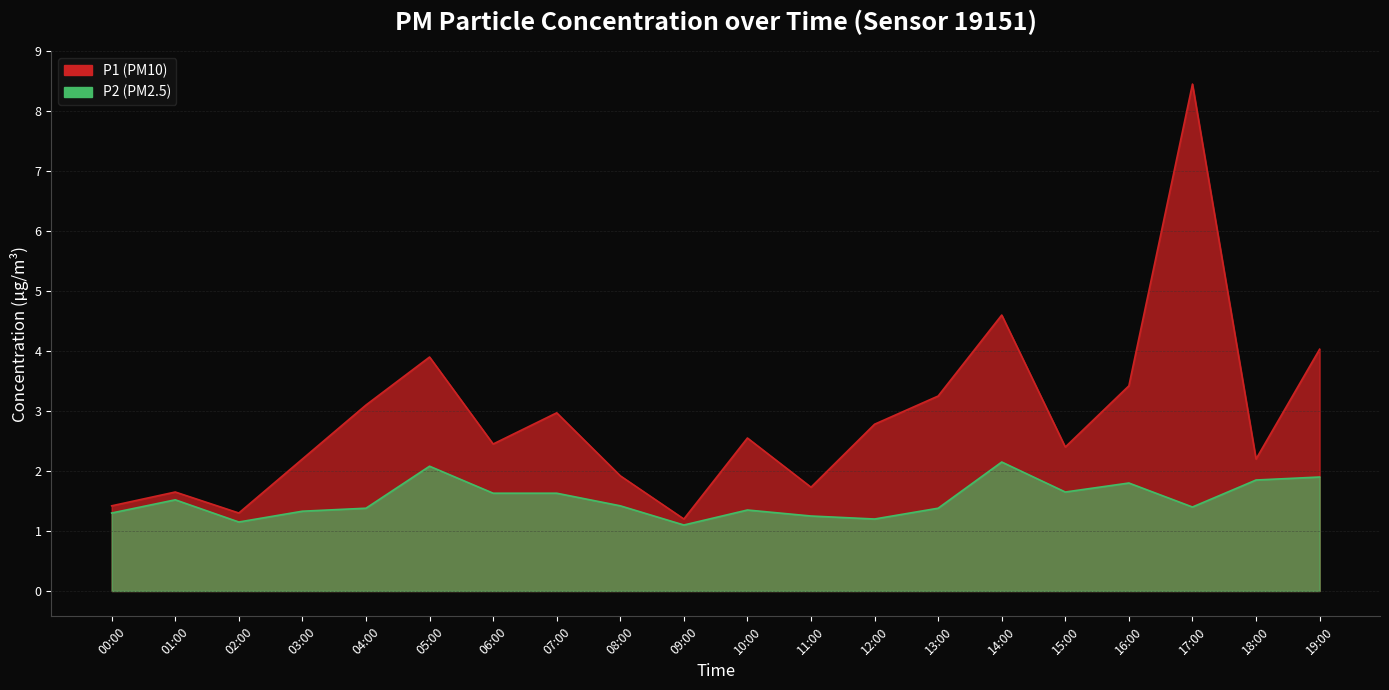

At which category does P2 reach its first local valley?

02:00